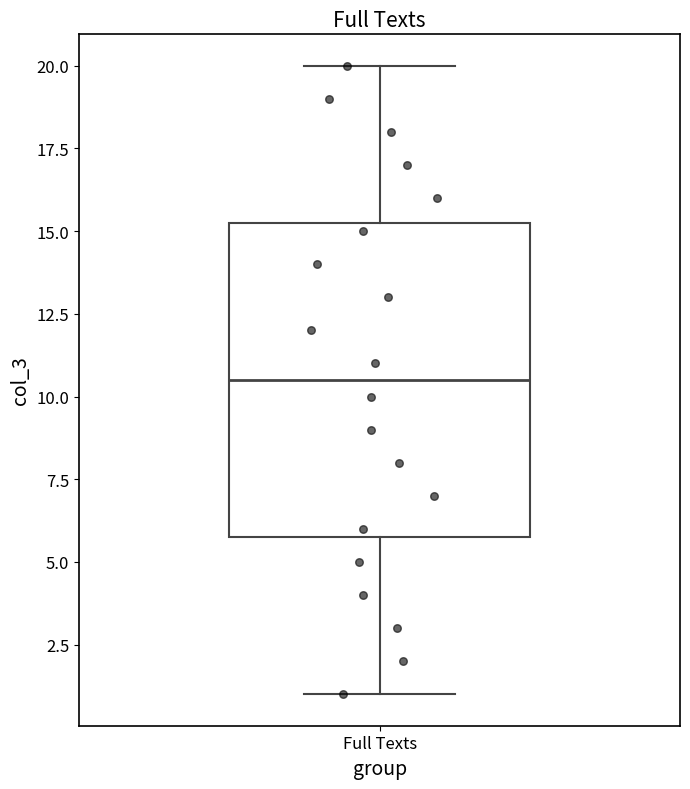

Read this box plot against the y-axis: the position of the median line, the range covered by the box, and the ends of both whiskers. The values are not printed on the chart, so give them approximately, as read against the axis.

median 10.5, box 6.0 to 15.5, whiskers 1.0 to 20.0